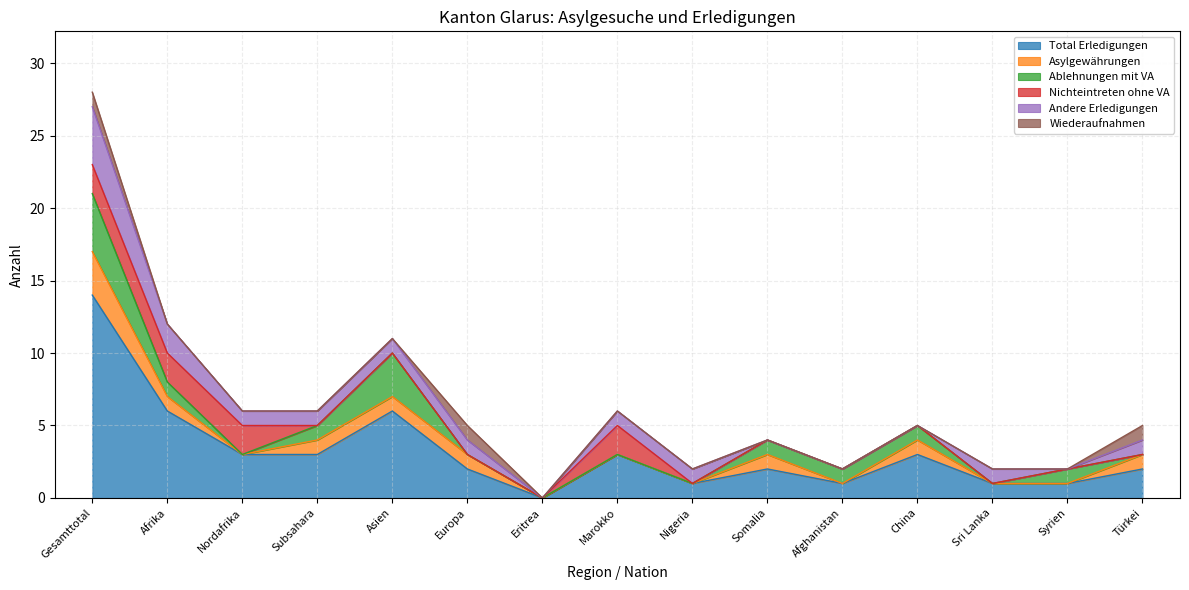

At Eritrea, list the series in order from largest to smallest.

Total Erledigungen, Asylgewährungen, Ablehnungen mit VA, Nichteintreten ohne VA, Andere Erledigungen, Wiederaufnahmen